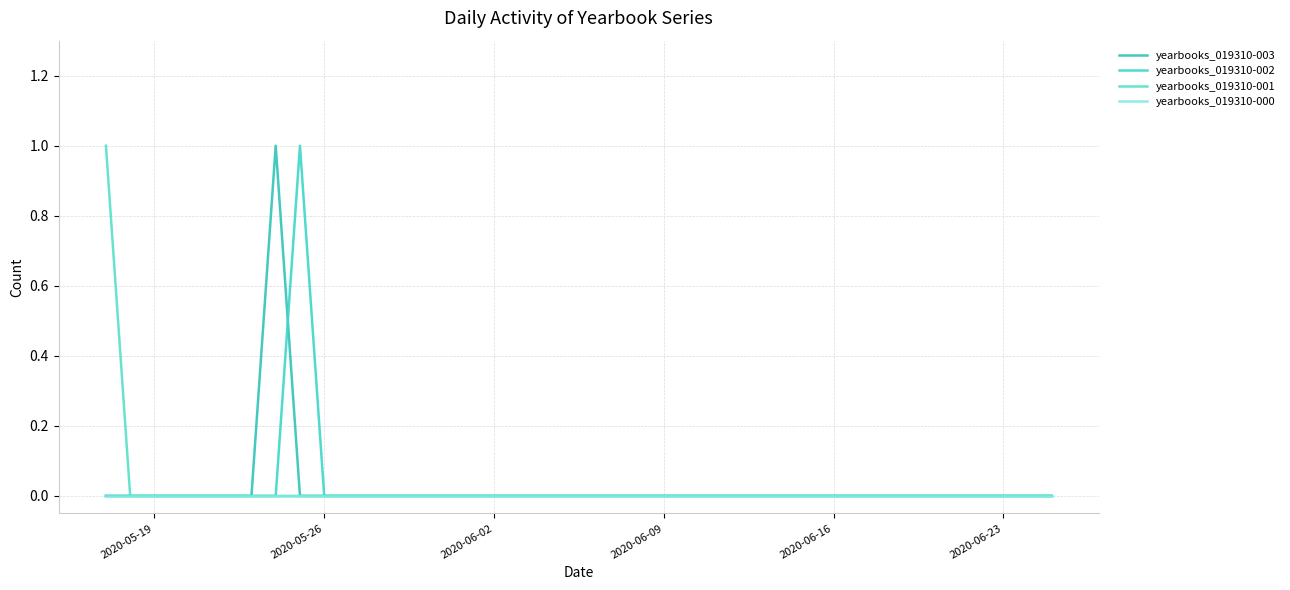

True or false: yearbooks_019310-000 and yearbooks_019310-002 intersect in this chart.

False